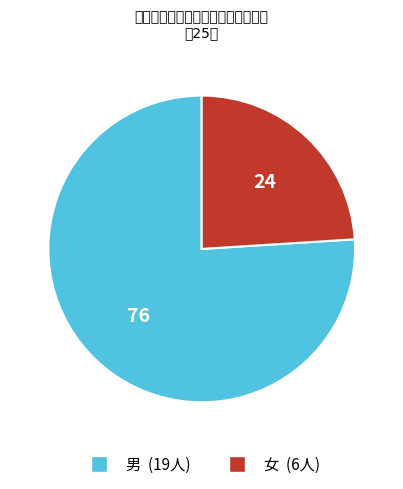

Is the sum of 女 and 男 greater than half?

Yes